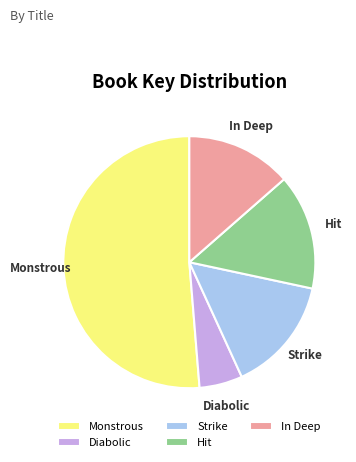

The In Deep slice represents 14% of the pie. True or false?

True